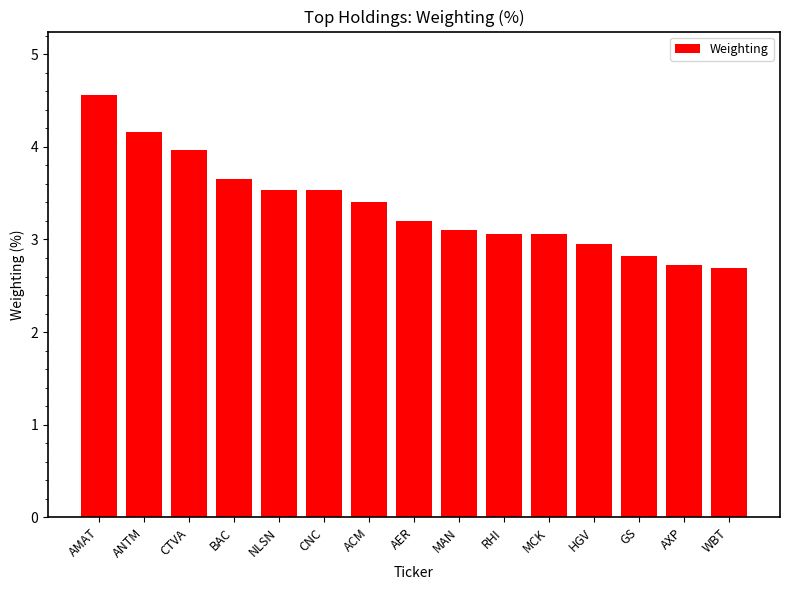

What position from the left is NLSN?

5